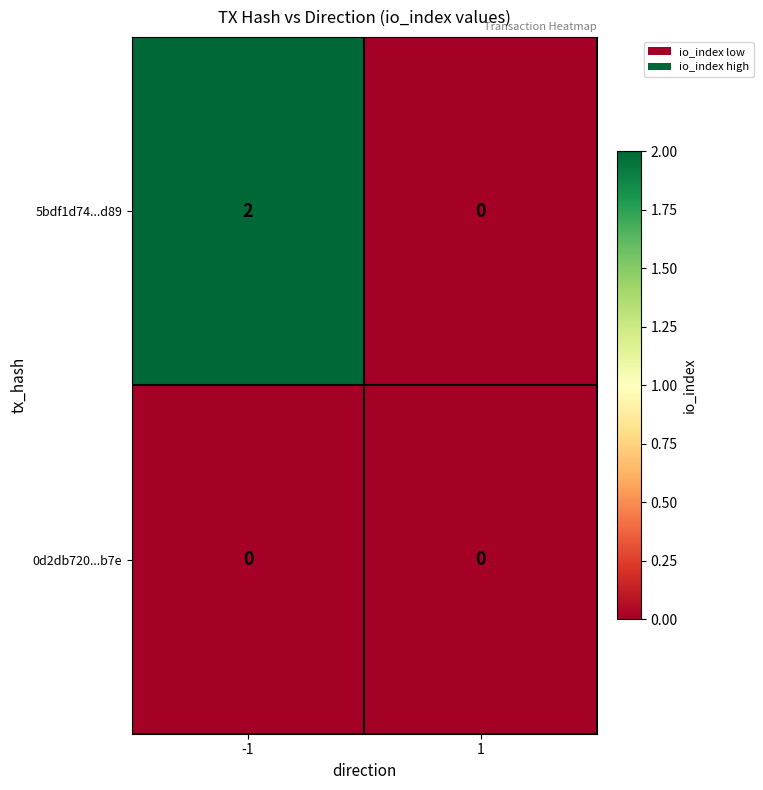

What is the maximum value shown in the chart?

2